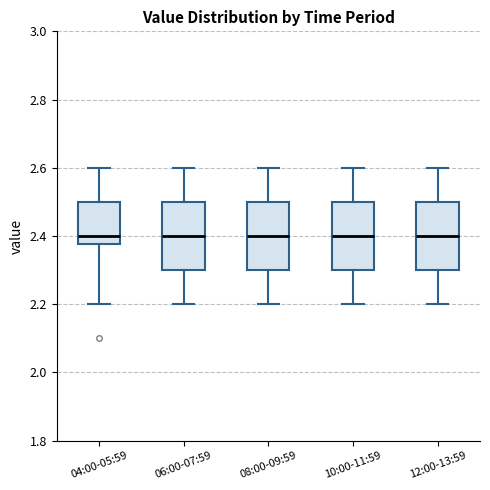

Reading left to right, transcribe this box plot: for each box, give where its median line is, the range the box spans, and where its two whiskers end, as read against the y-axis. The values are not printed on the chart, so give them approximately, as read against the axis.

04:00-05:59: median 2.40, box 2.38 to 2.50, whiskers 2.20 to 2.60
06:00-07:59: median 2.40, box 2.30 to 2.50, whiskers 2.20 to 2.60
08:00-09:59: median 2.40, box 2.30 to 2.50, whiskers 2.20 to 2.60
10:00-11:59: median 2.40, box 2.30 to 2.50, whiskers 2.20 to 2.60
12:00-13:59: median 2.40, box 2.30 to 2.50, whiskers 2.20 to 2.60